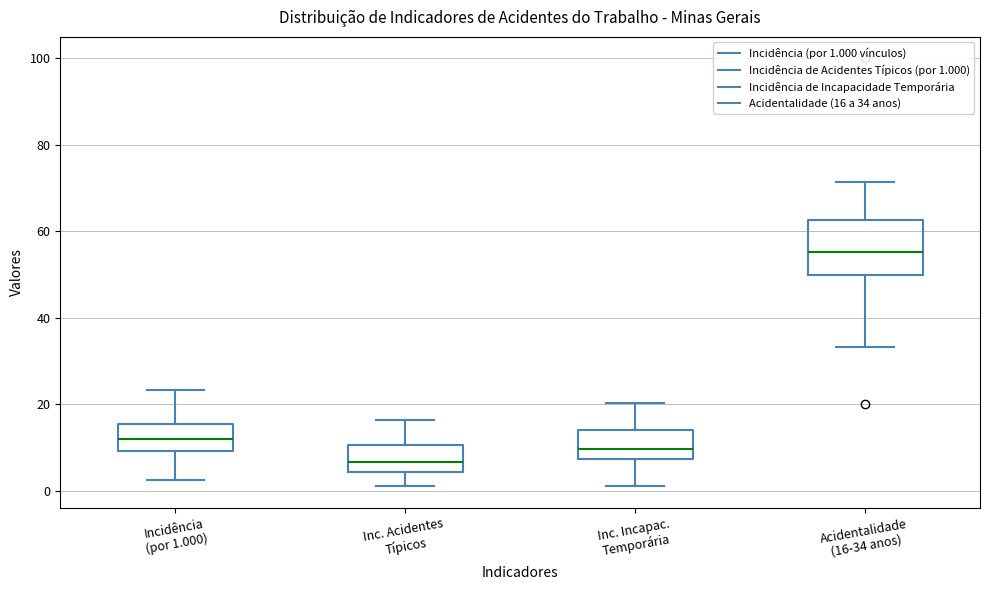

Where is the upper edge of the box for Inc. Incapac. Temporária on the y-axis? The values are not printed on the chart, so give them approximately, as read against the axis.

14